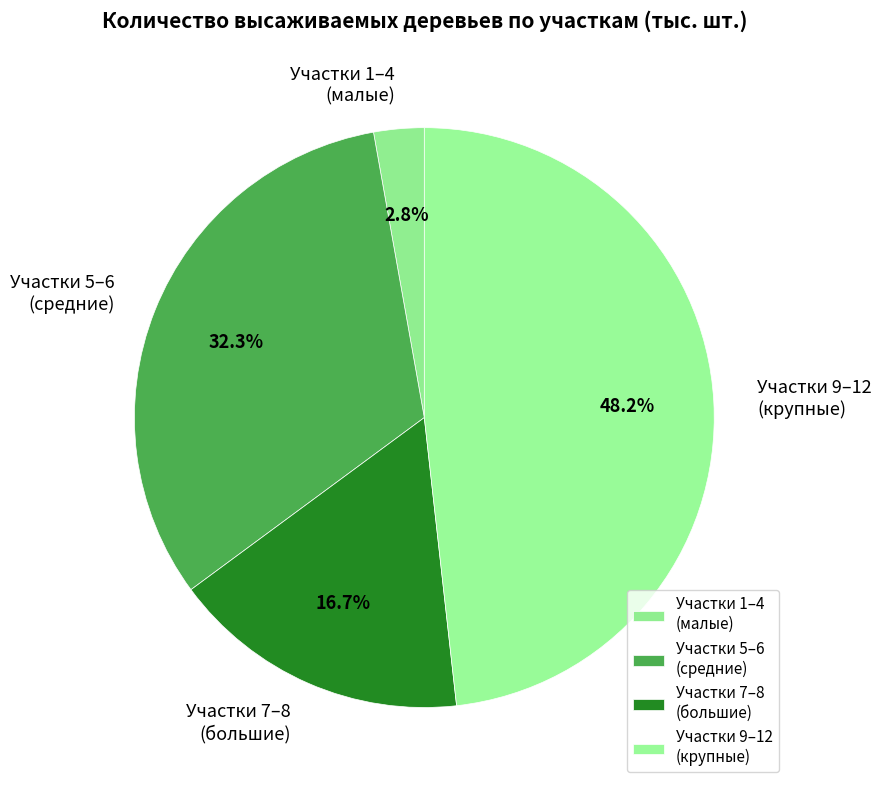

Is the sum of Участки 9–12 (крупные) and Участки 7–8 (большие) greater than half?

Yes